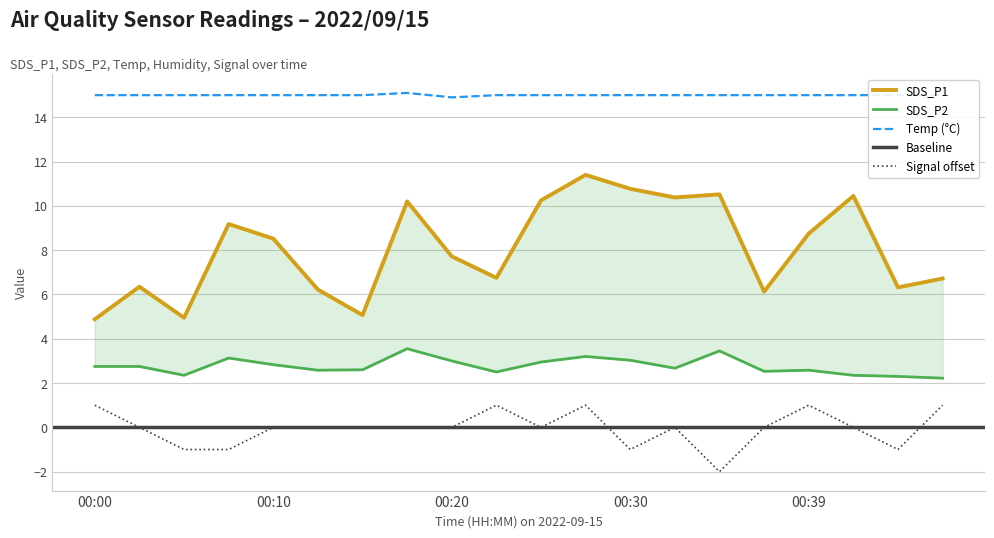

Reading left to right, extract all data points from this chart.

Temp: 15.0	15.0	15.0	15.0	15.0	15.0	15.0	15.1	14.9	15.0	15.0	15.0	15.0	15.0	15.0	15.0	15.0	15.0	15.0	15.0
Signal: 1.0	0.0	-1.0	-1.0	0.0	0.0	0.0	0.0	0.0	1.0	0.0	1.0	-1.0	0.0	-2.0	0.0	1.0	0.0	-1.0	1.0
SDS_P1: 4.9	6.3	5.0	9.2	8.5	6.2	5.1	10.2	7.7	6.8	10.2	11.4	10.8	10.4	10.5	6.1	8.8	10.4	6.3	6.7
SDS_P2: 2.8	2.8	2.4	3.1	2.8	2.6	2.6	3.5	3.0	2.5	3.0	3.2	3.0	2.7	3.5	2.5	2.6	2.4	2.3	2.2